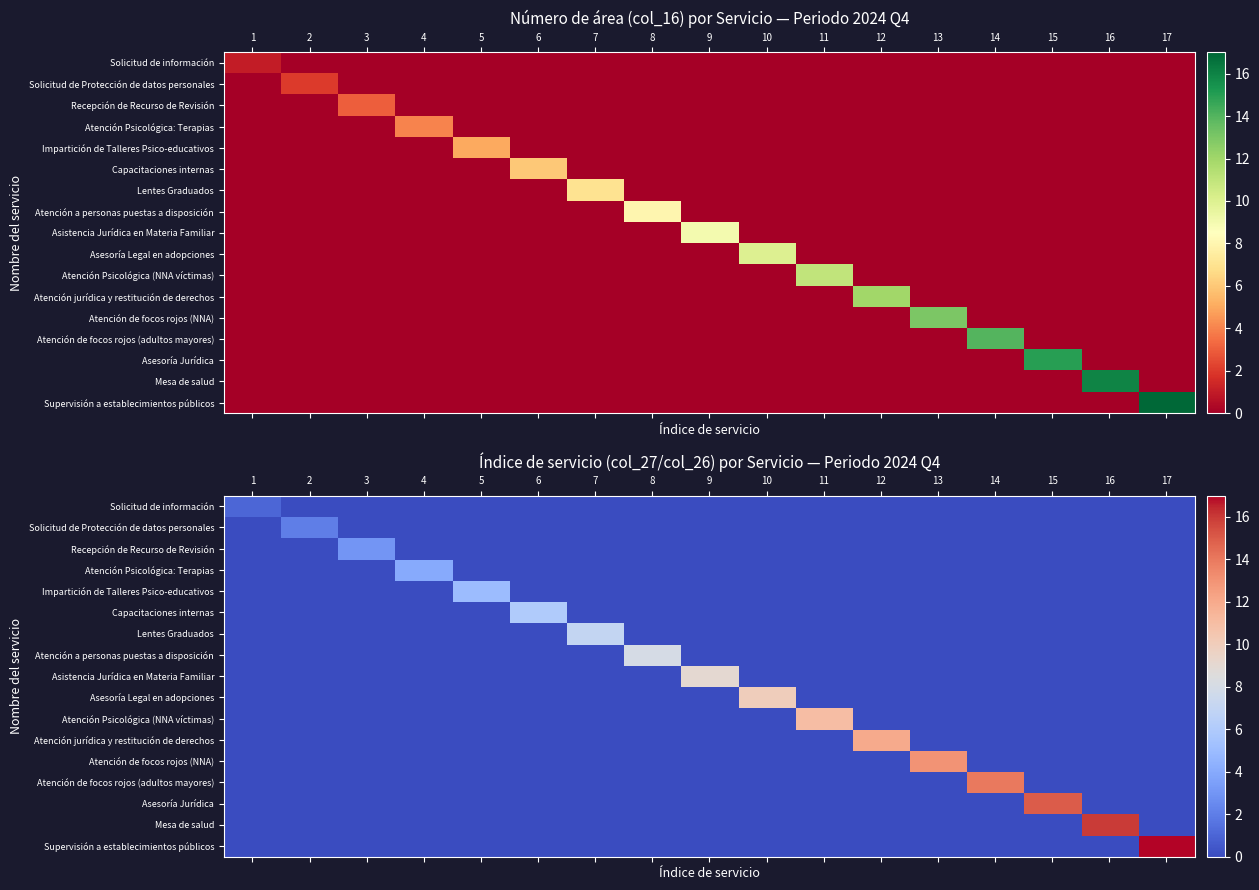

What is the average value of the Atención de focos rojos (adultos mayores) series?

1